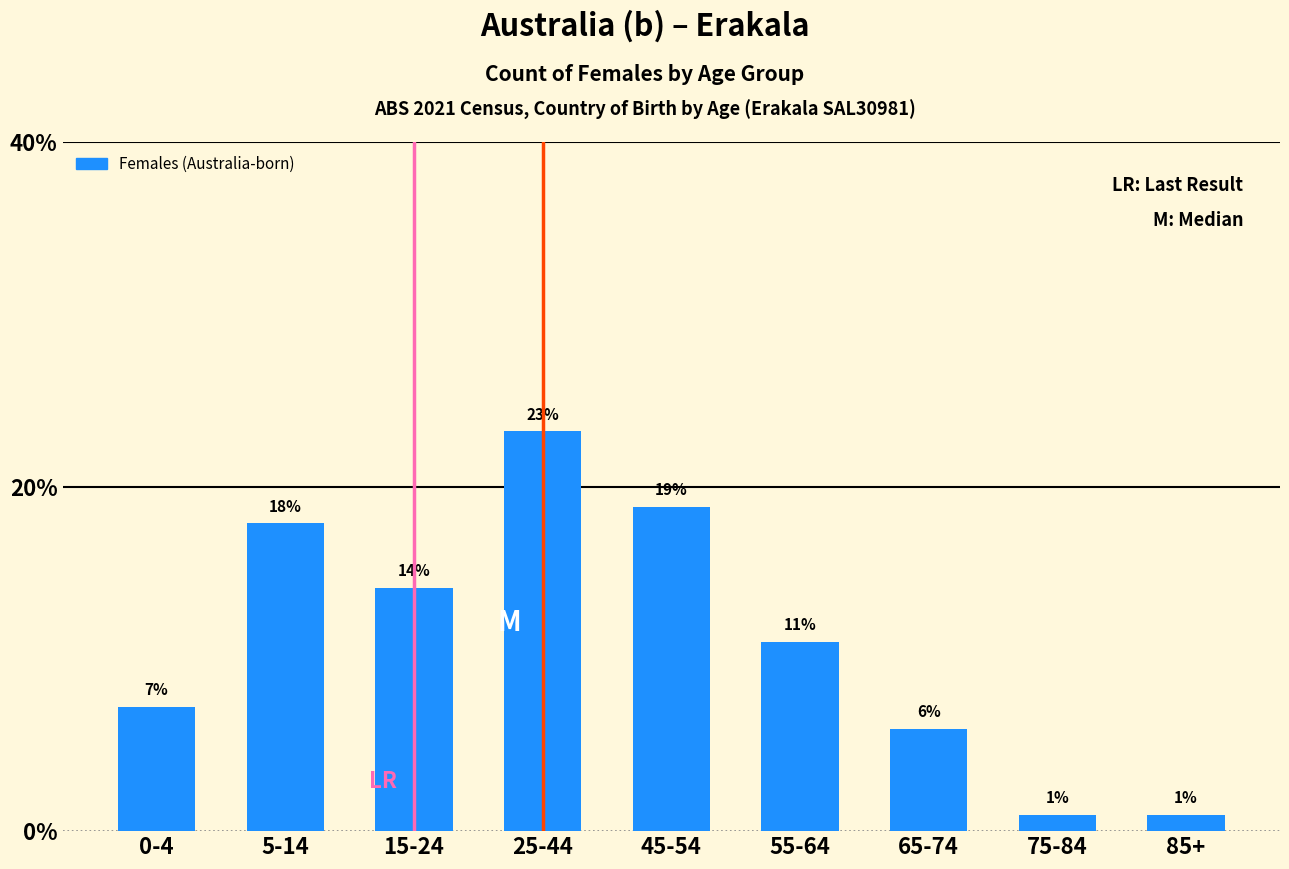

Are the bars horizontal?

No